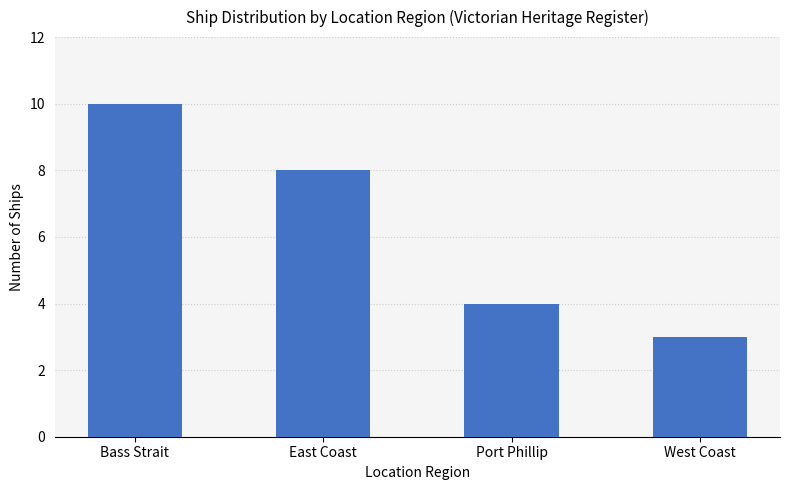

Rank the categories by value from lowest to highest.

West Coast, Port Phillip, East Coast, Bass Strait